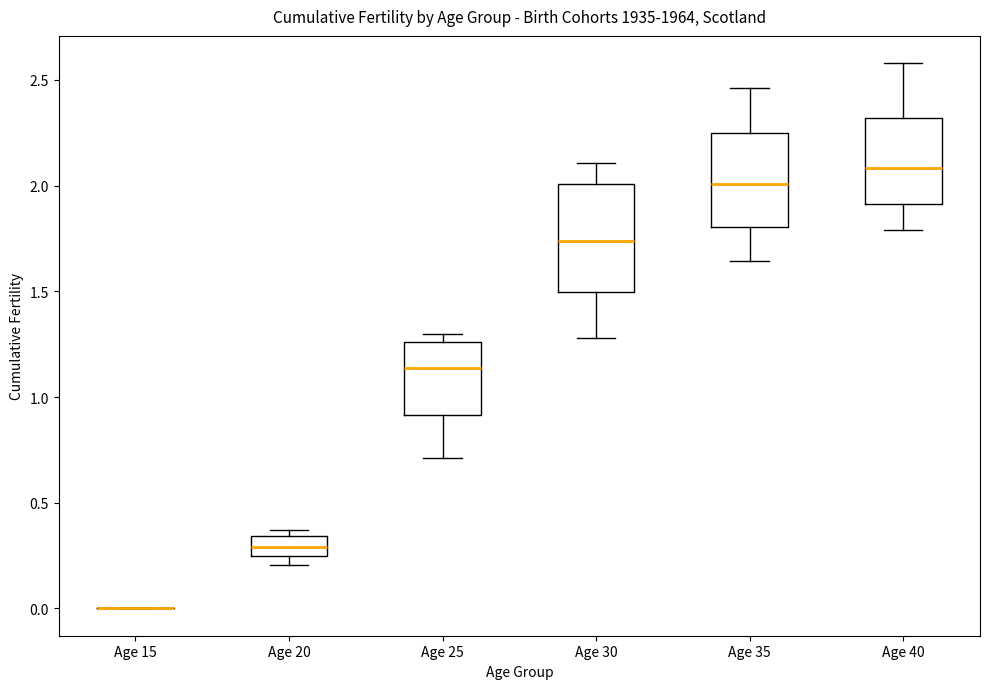

Reading left to right, transcribe this box plot: for each box, give where its median line is, the range the box spans, and where its two whiskers end, as read against the y-axis. The values are not printed on the chart, so give them approximately, as read against the axis.

Age 15: box collapsed to a line at 0.00, whiskers 0.00 to 0.00
Age 20: median 0.30, box 0.25 to 0.35, whiskers 0.20 to 0.35 (just above the box's upper edge)
Age 25: median 1.15, box 0.90 to 1.25, whiskers 0.70 to 1.30
Age 30: median 1.75, box 1.50 to 2.00, whiskers 1.30 to 2.10
Age 35: median 2.00, box 1.80 to 2.25, whiskers 1.65 to 2.45
Age 40: median 2.10, box 1.90 to 2.30, whiskers 1.80 to 2.60